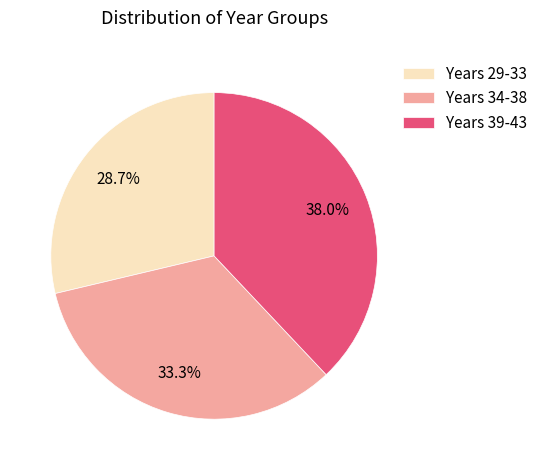

What percentage do Years 39-43 and Years 34-38 together represent?

71.3%